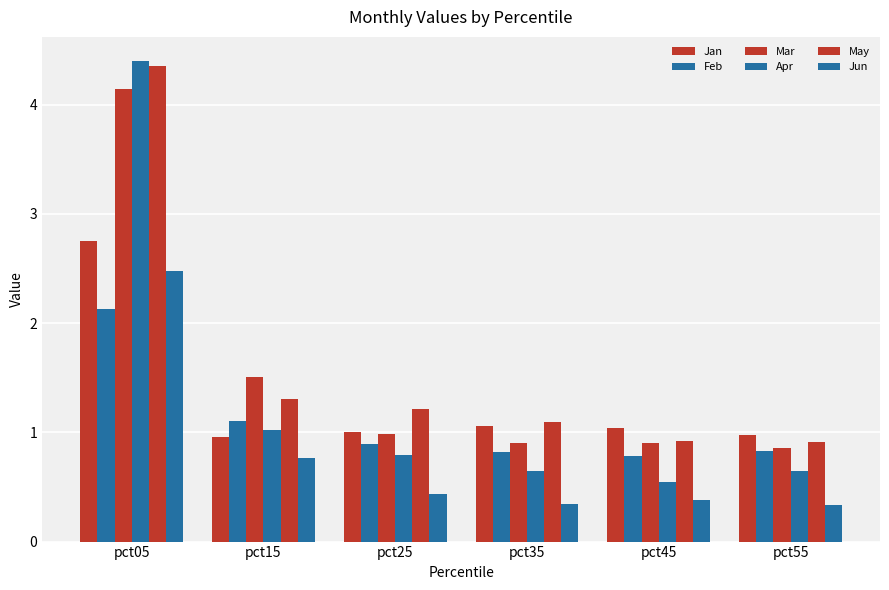

Does the chart contain stacked bars?

No